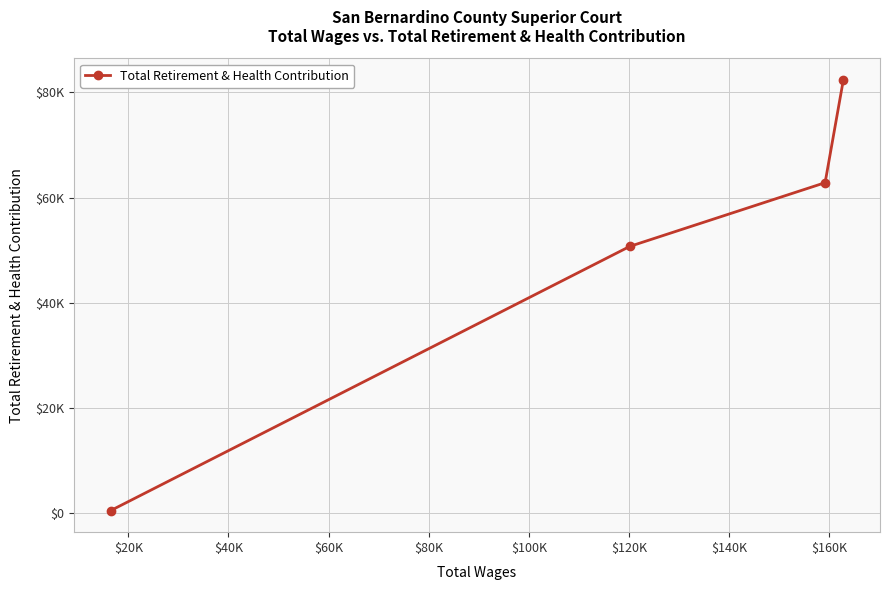

Does the chart have visible grid lines?

Yes